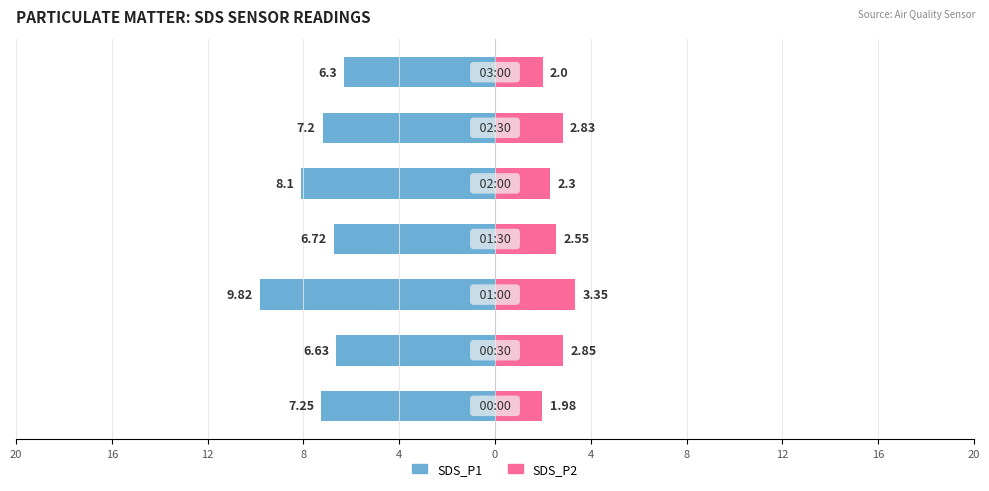

Is it true that SDS_P1 equals -10.2 at 16?

False